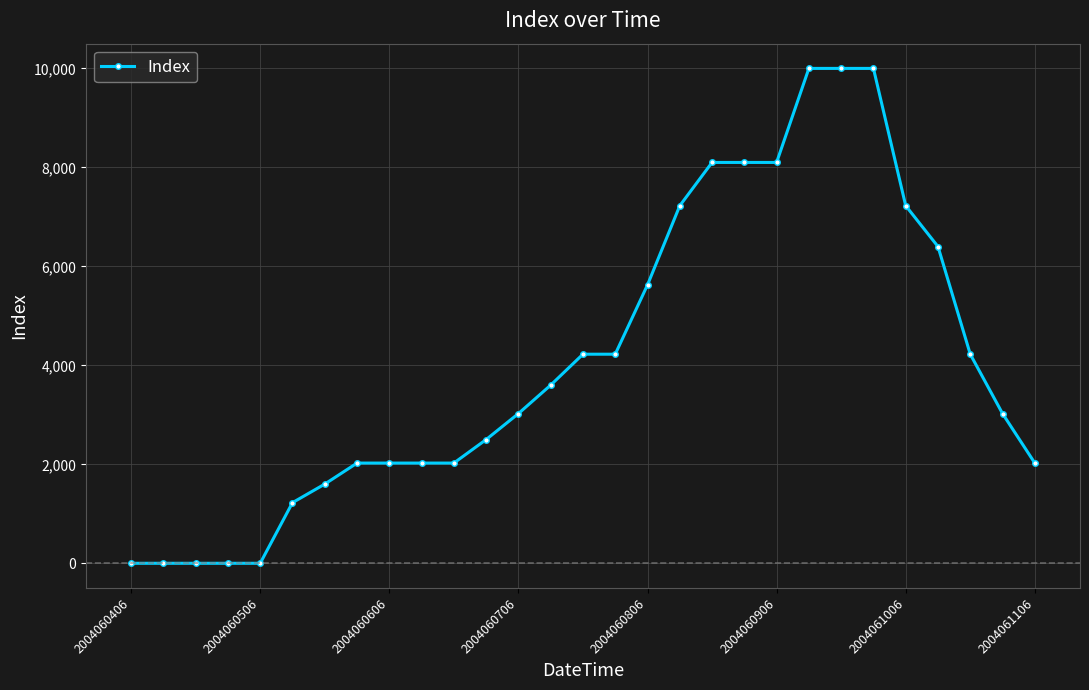

What is the difference between the maximum and minimum values?

10000